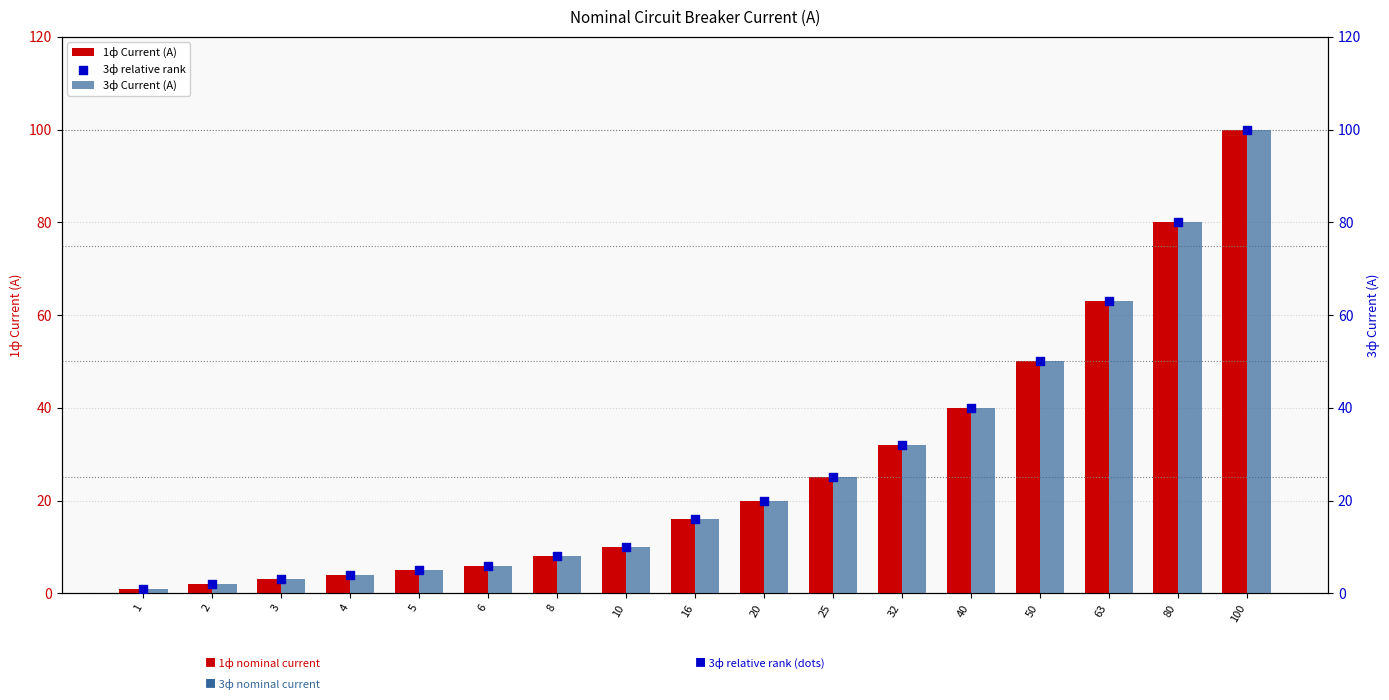

Is the value of 3ф Current (A) at 32 greater than the value of 3ф relative rank at 50?

No